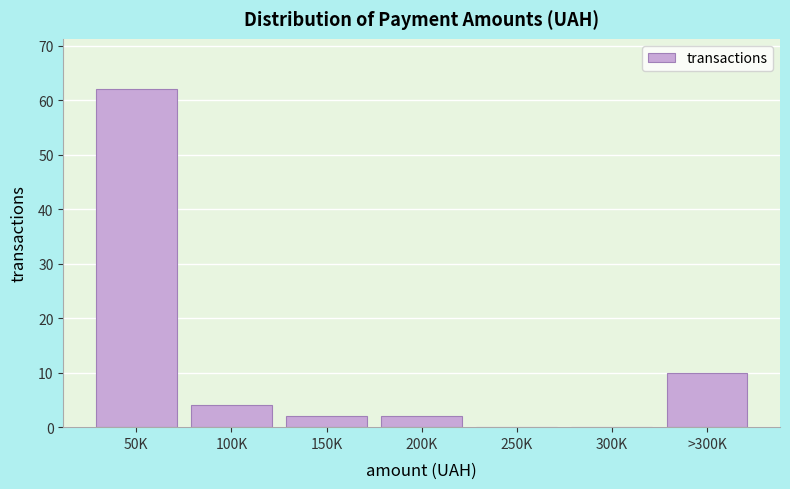

Reading right to left, extract all data points from this chart.

>300K=10	300K=0	250K=0	200K=2	150K=2	100K=4	50K=62